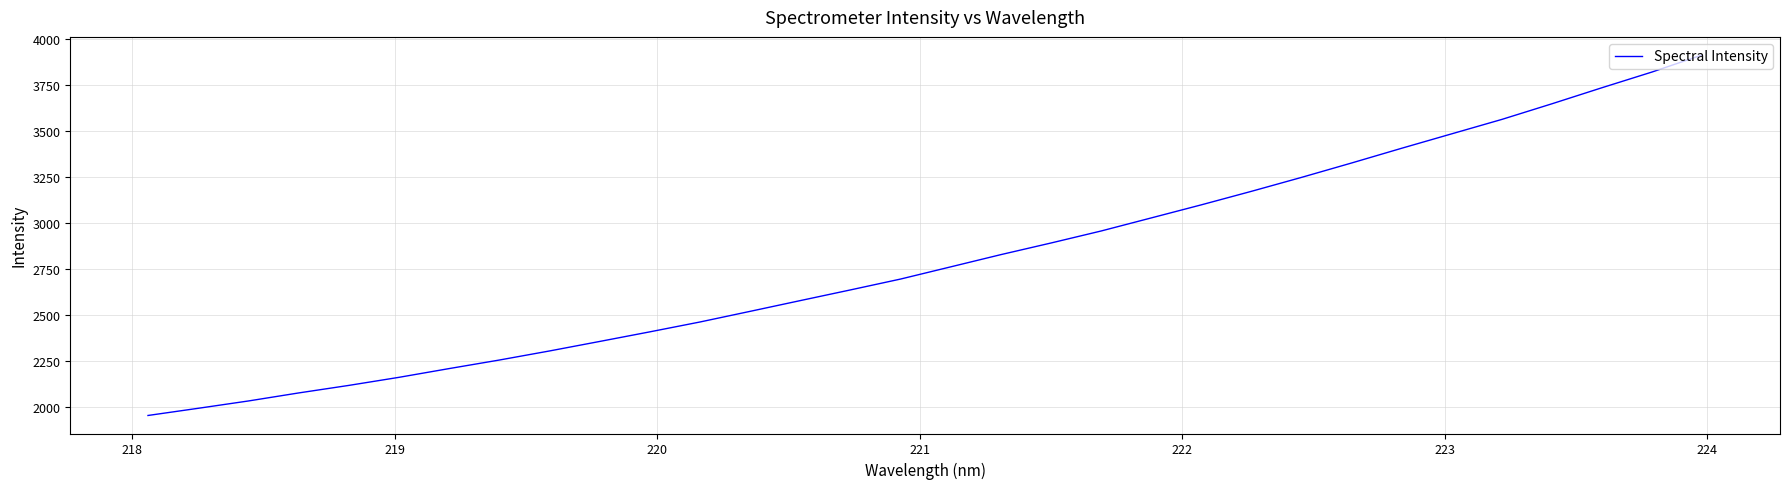

What is the difference between the maximum and minimum values?

1955.2